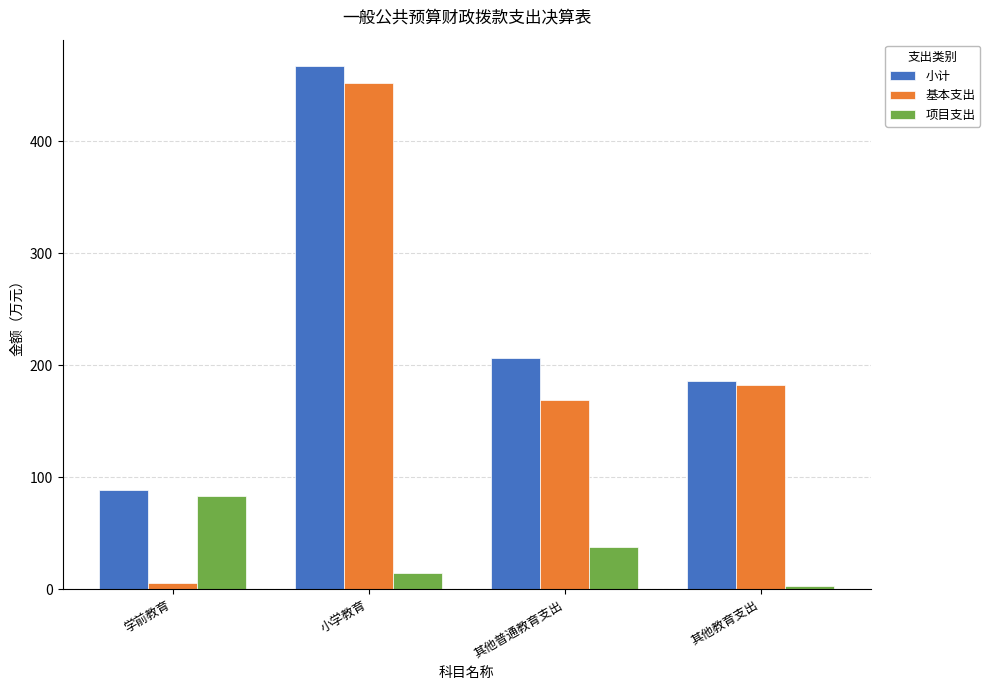

How many series are shown in this chart?

3